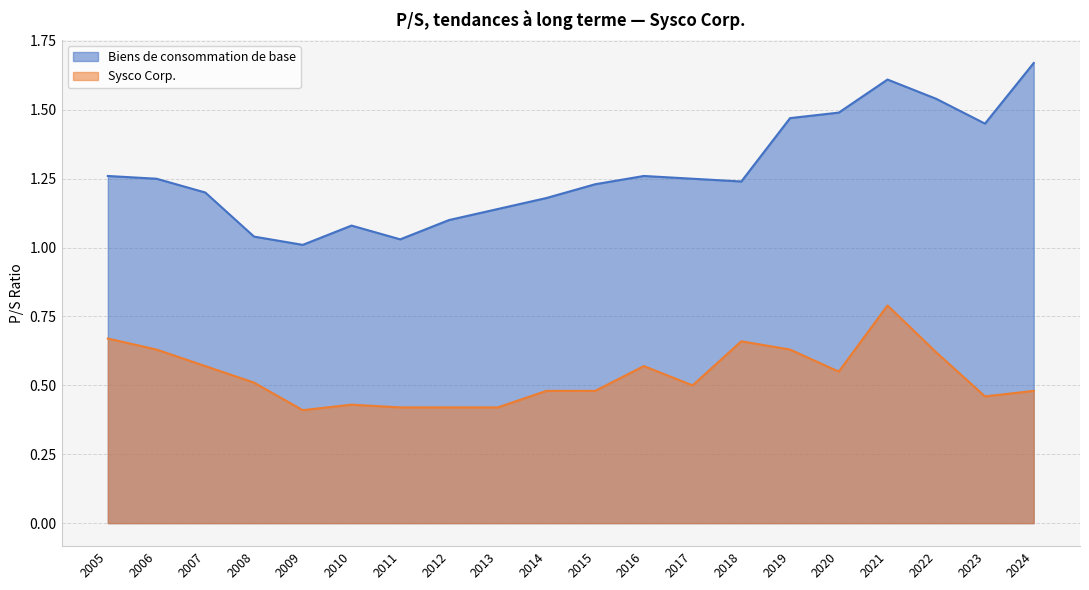

How many lines are shown in the chart?

2